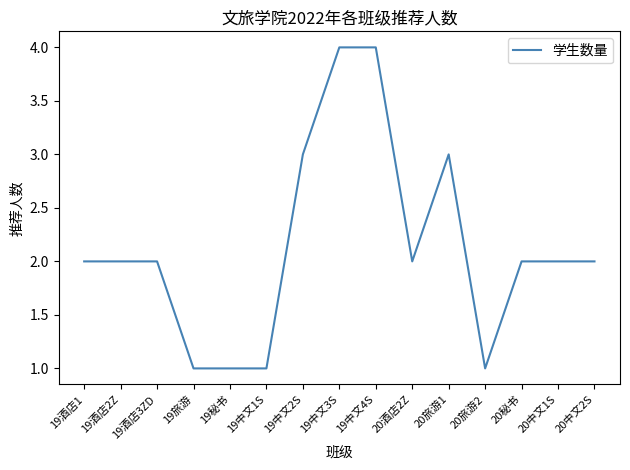

What is the difference between the maximum and minimum values?

3